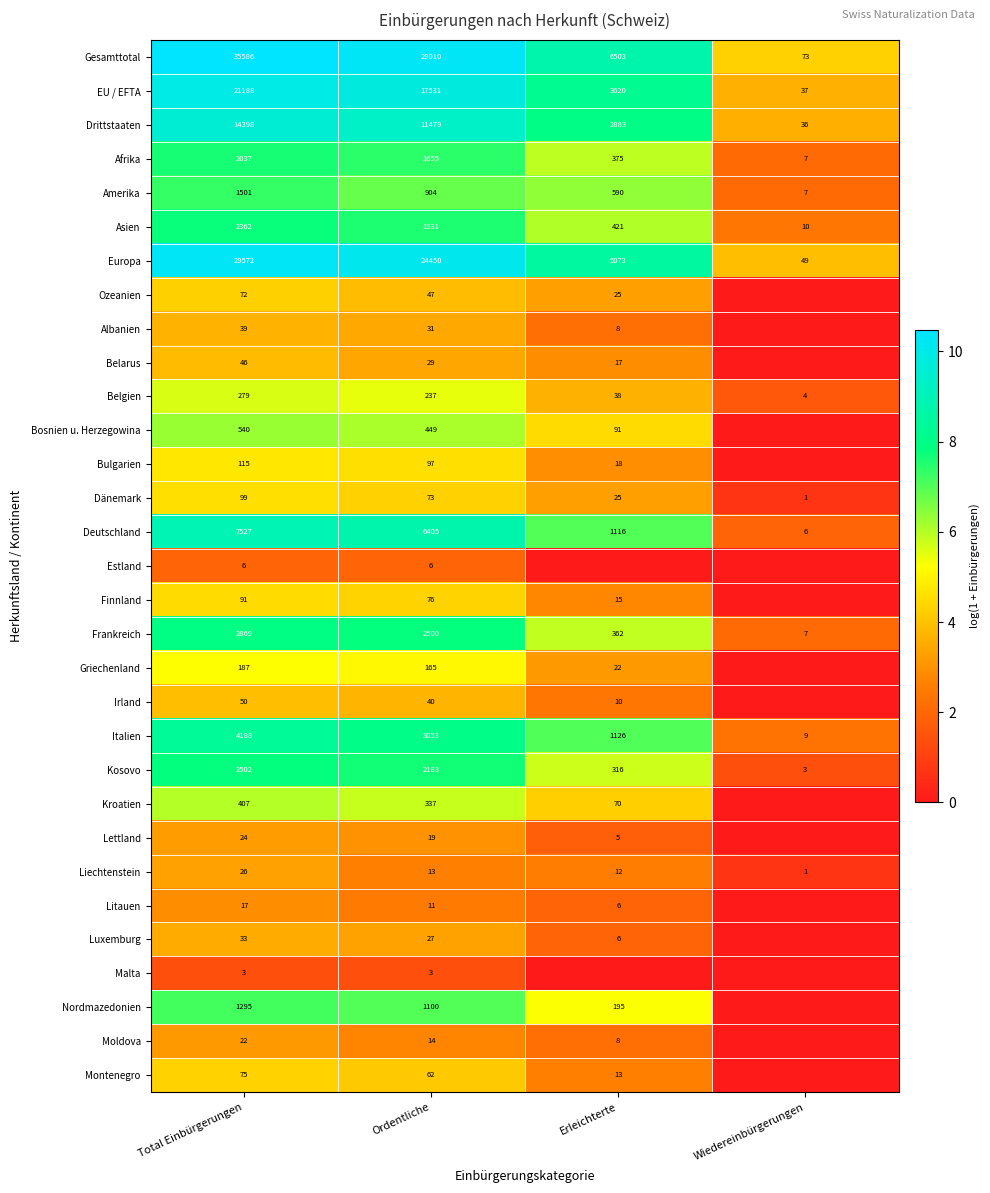

What is the difference between the second highest and minimum values in the Italien series?

3044